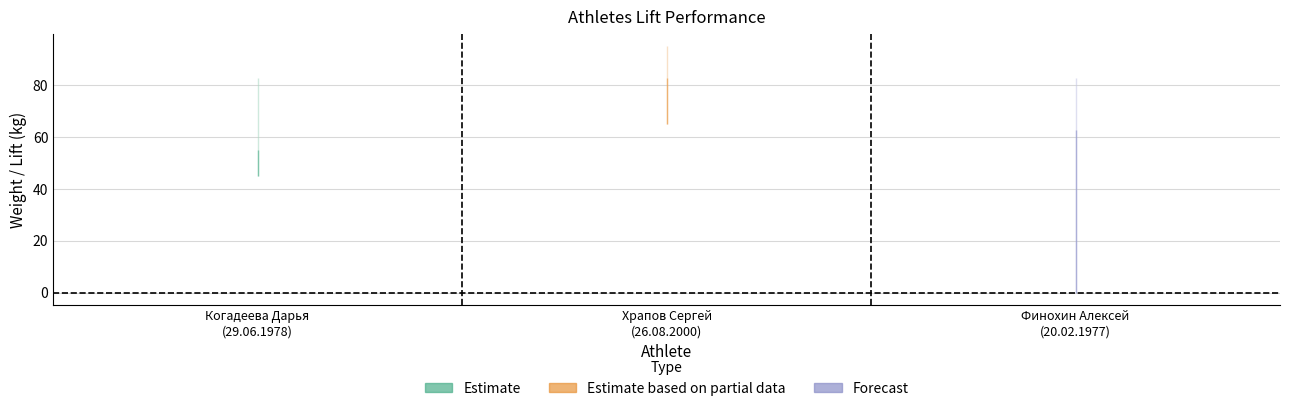

The Жим лежа 1 series shows 45.0 at Когадеева Дарья
(29.06.1978). True or false?

True